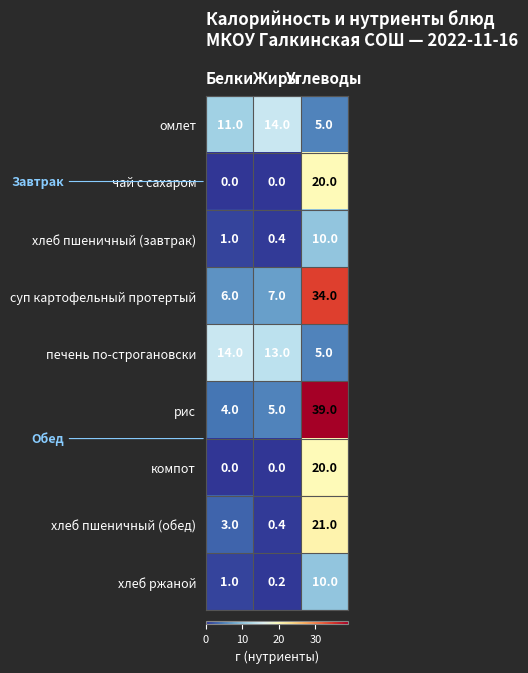

What is the average value of the печень по-строгановски series?

10.7